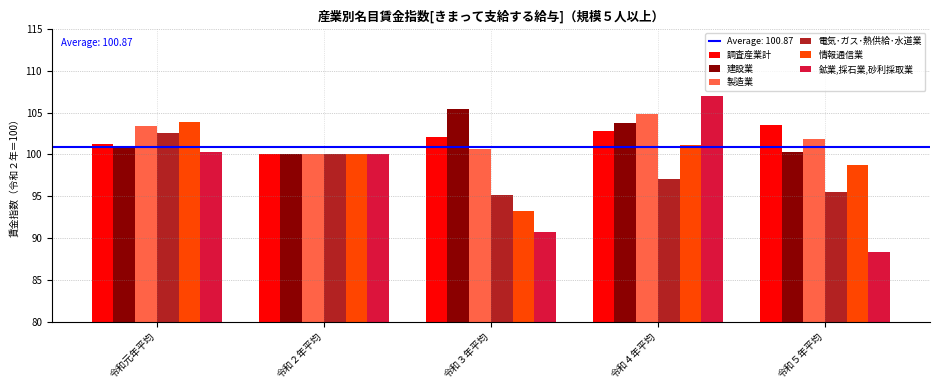

What is the difference between the maximum and minimum values in the 鉱業,採石業,砂利採取業 series?

18.6